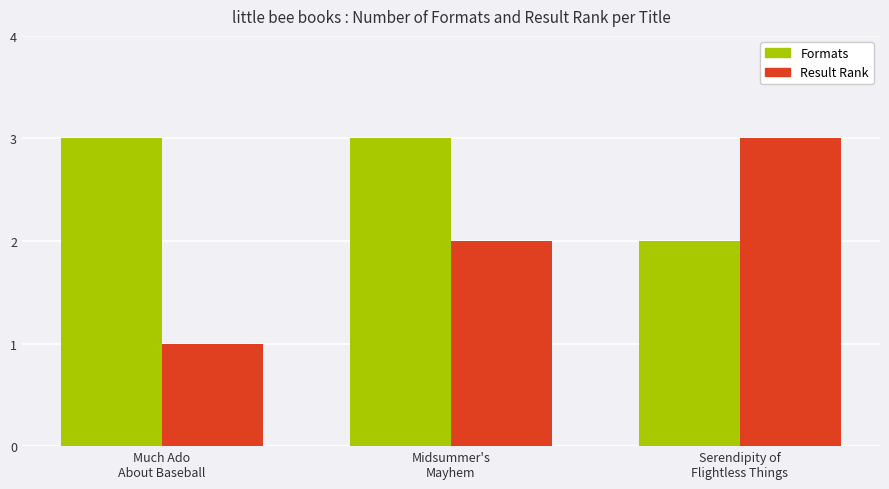

What value does the Formats series have at Serendipity of
Flightless Things?

2